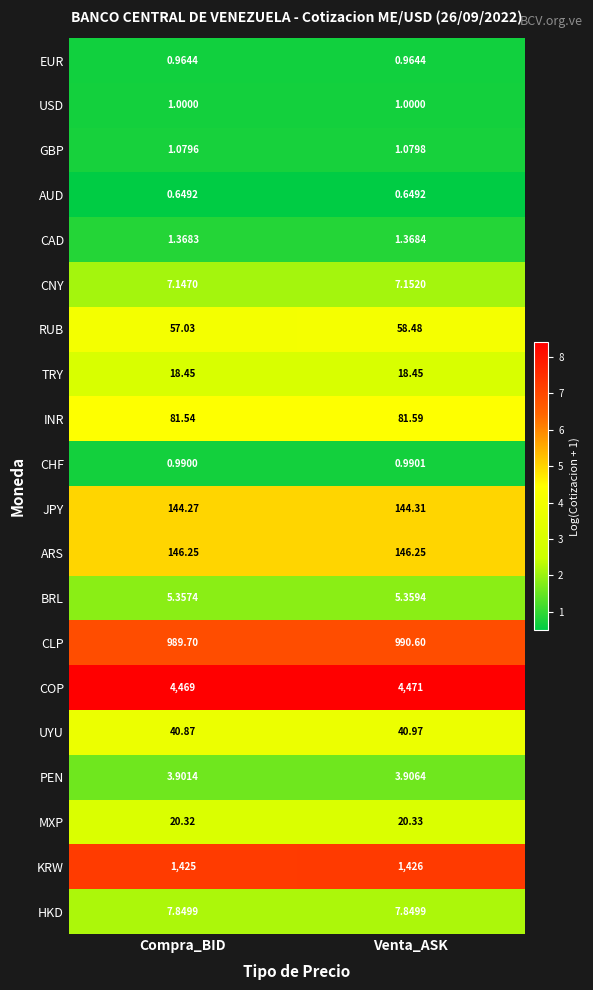

Rank the series at Compra_BID from lowest to highest value.

AUD, EUR, CHF, USD, GBP, CAD, PEN, BRL, CNY, HKD, TRY, MXP, UYU, RUB, INR, JPY, ARS, CLP, KRW, COP